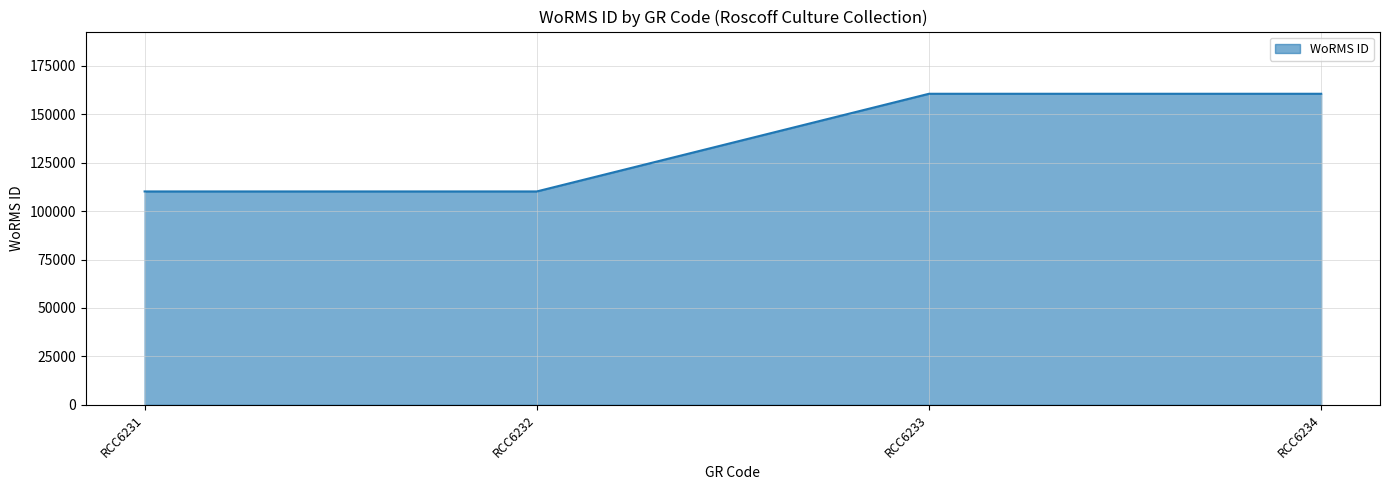

What is the ratio of the value at RCC6234 to the value at RCC6232?

1.5